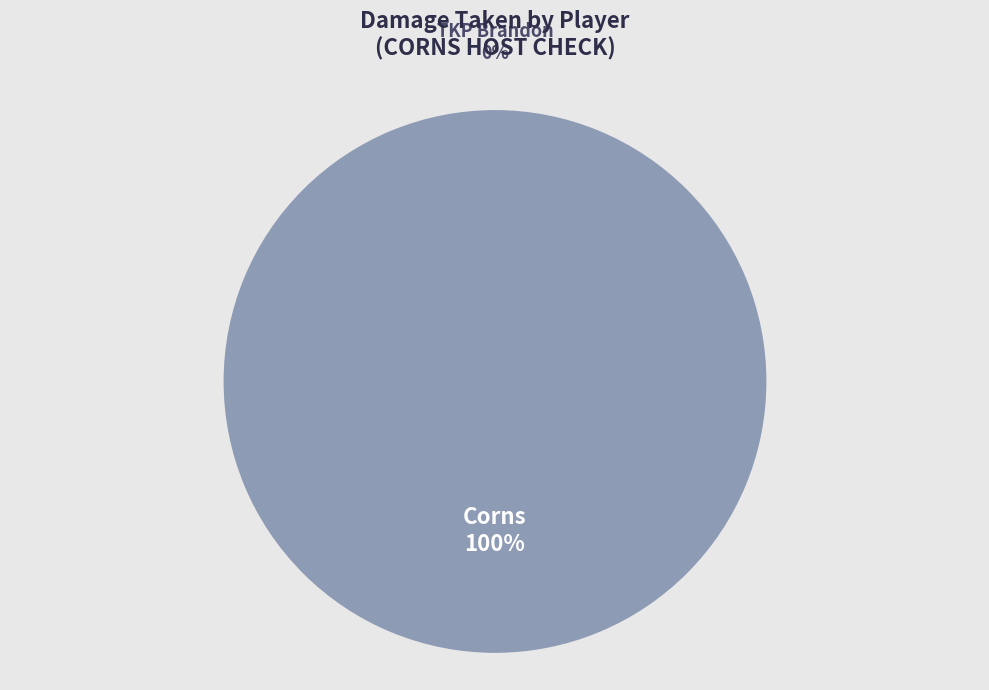

What is the change in value from Corns to TKP Brandon?

-229